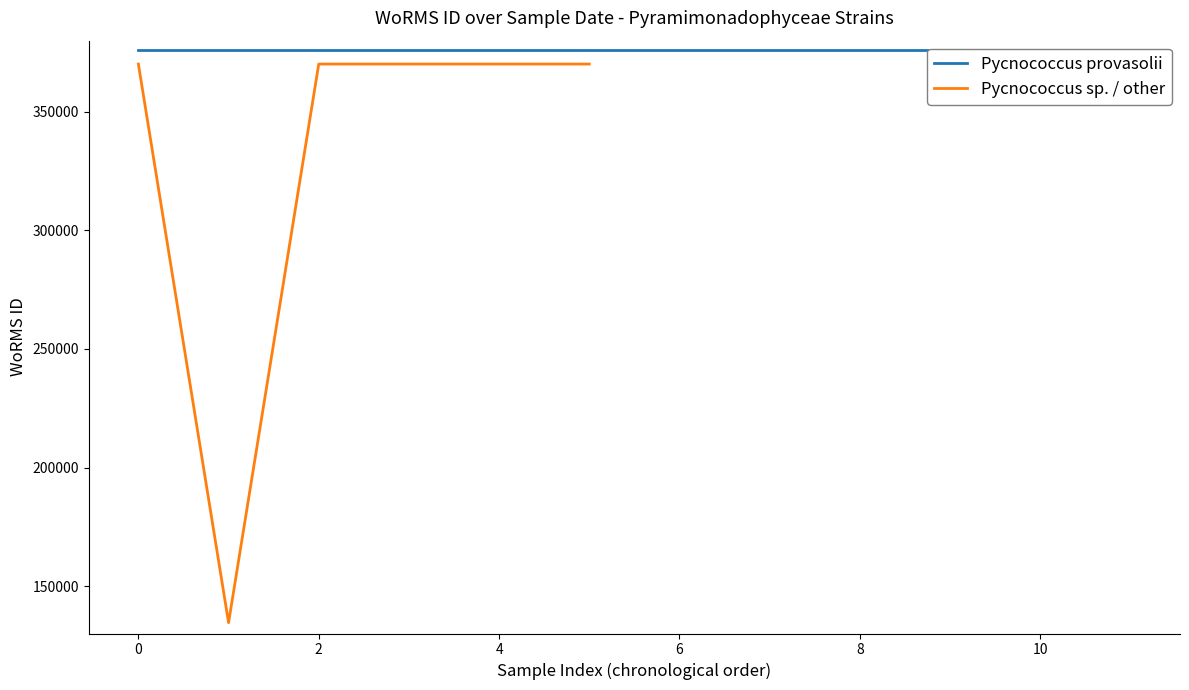

True or false: there are more than 2 points higher than both neighbors.

False